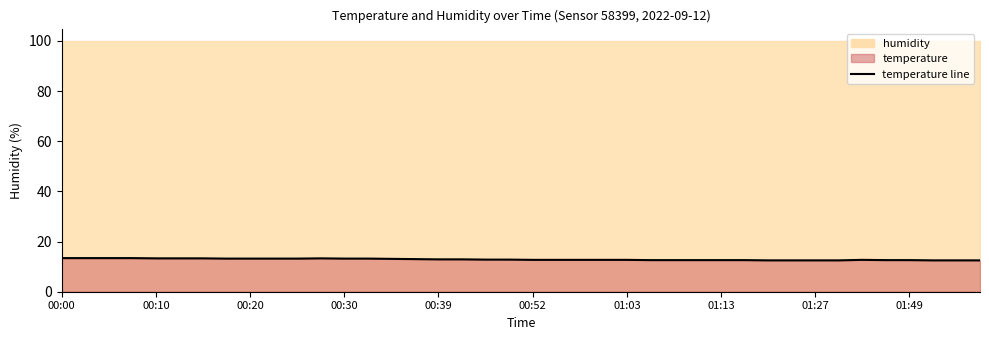

Reading right to left, extract all data points from this chart.

12.5	12.5	12.5	12.6	12.6	12.7	12.5	12.5	12.5	12.5	12.6	12.6	12.6	12.6	12.6	12.7	12.7	12.7	12.7	12.7	12.8	12.8	12.9	12.9	13.0	13.1	13.2	13.2	13.3	13.2	13.2	13.2	13.2	13.3	13.3	13.3	13.4	13.4	13.4	13.4